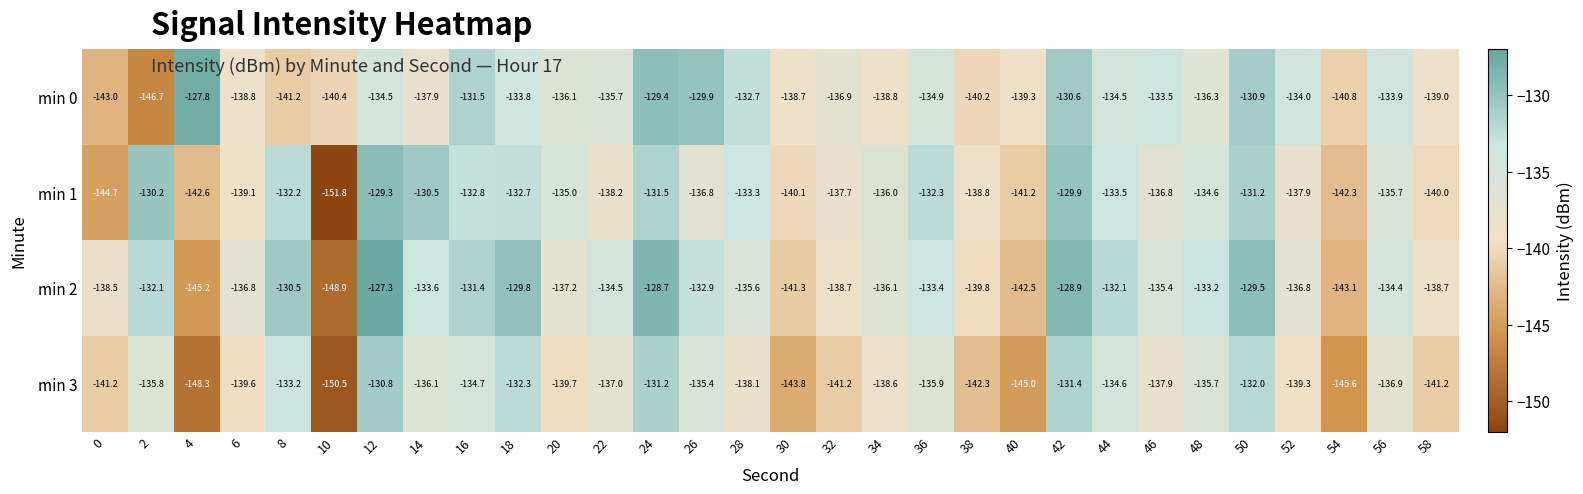

At which label does min 2 reach its peak?

12